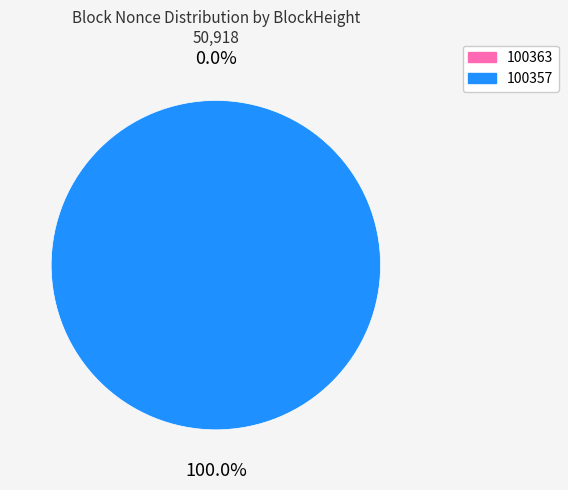

Is there any slice that represents more than half of the pie?

Yes